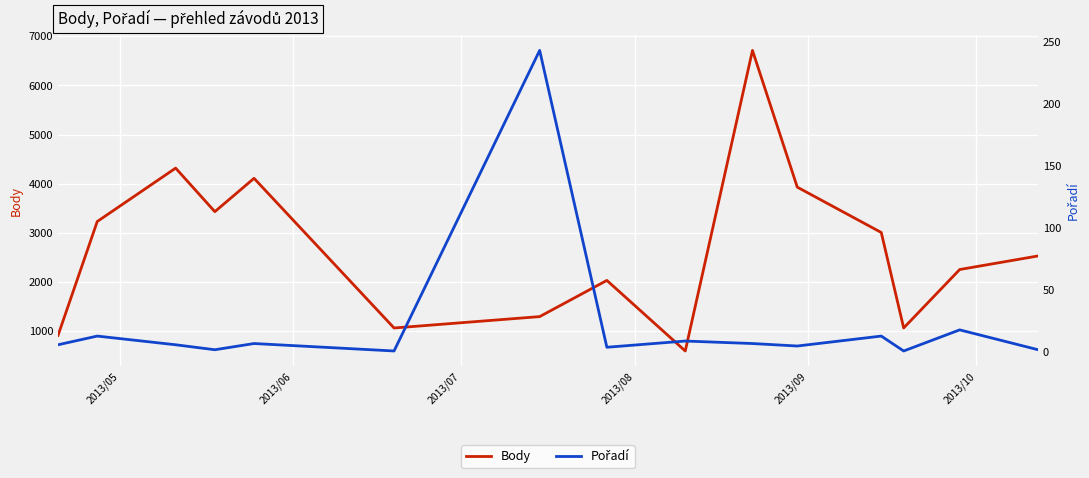

How many values in the Pořadí series are below 6?

6